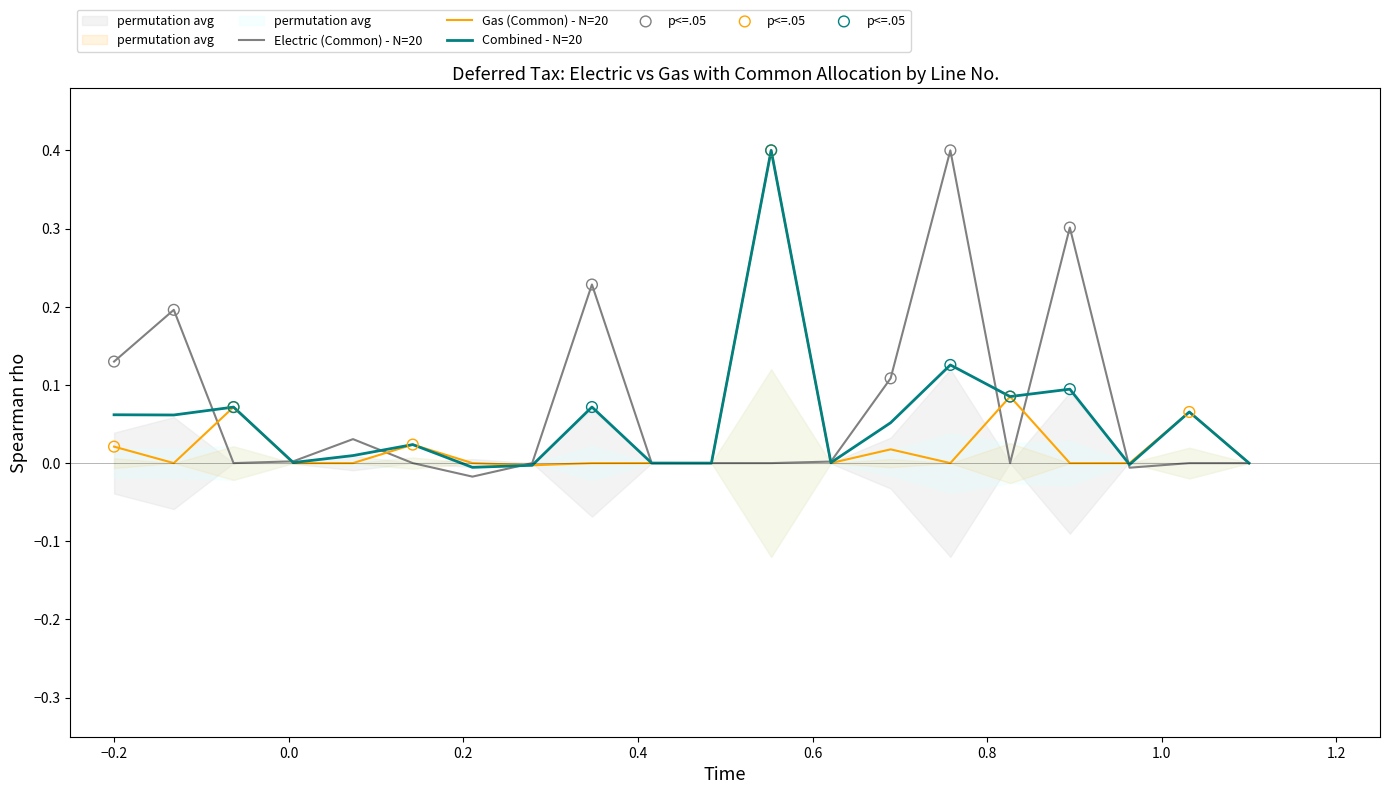

Which series reaches the maximum Y coordinate?

Electric Deferred Tax